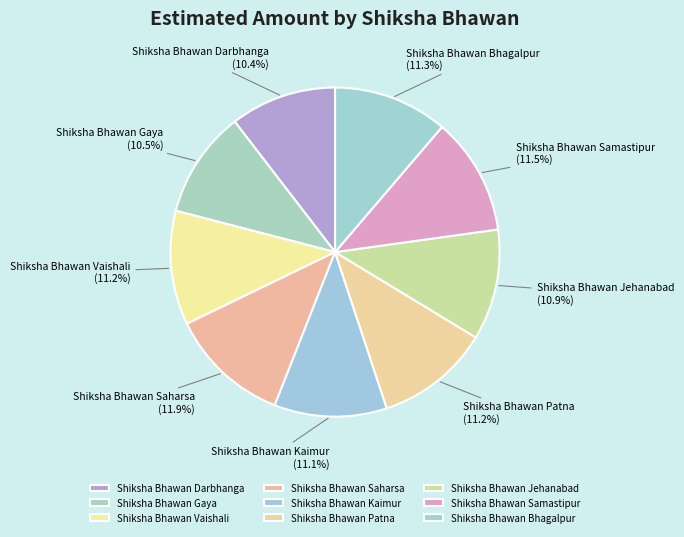

Count the number of slices in the pie.

9